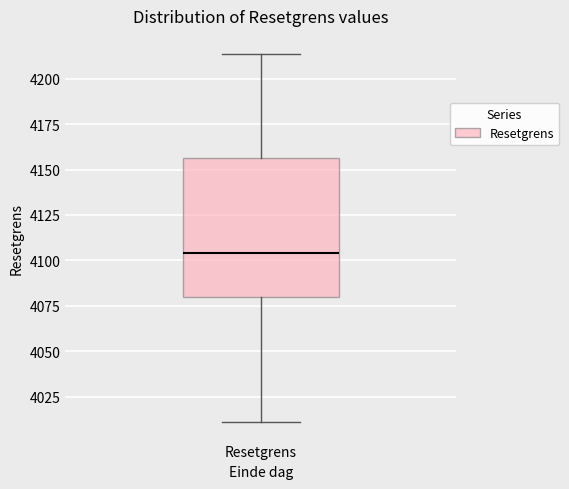

Read this box plot against the y-axis: the position of the median line, the range covered by the box, and the ends of both whiskers. The values are not printed on the chart, so give them approximately, as read against the axis.

median 4105, box 4080 to 4155, whiskers 4010 to 4215